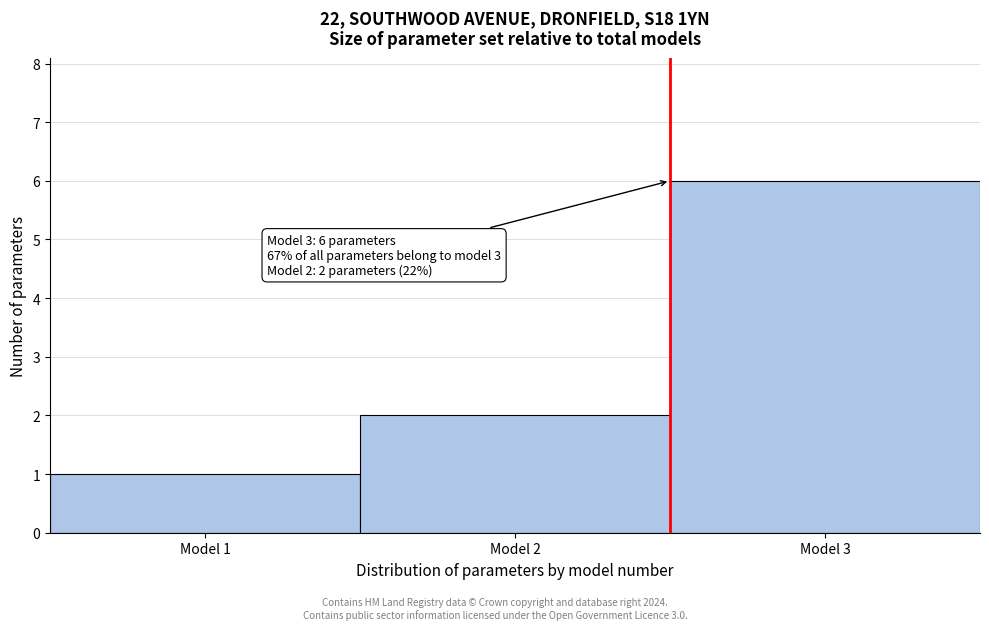

Over which range of the x-axis is the bar tallest?

2.5 to 3.5